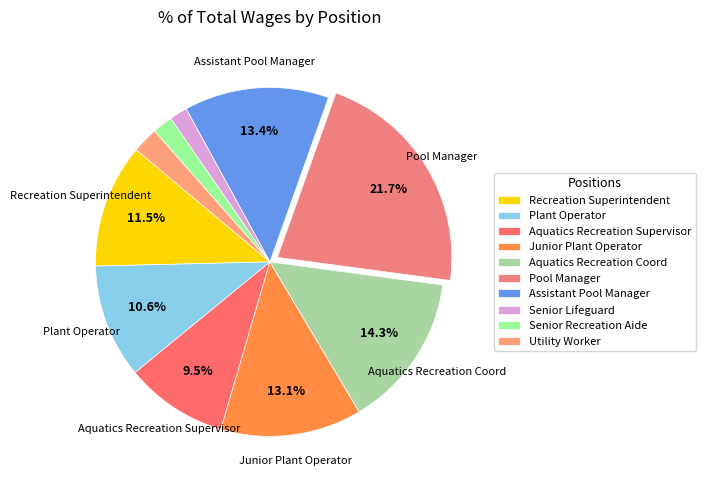

How many segments does this pie chart have?

10